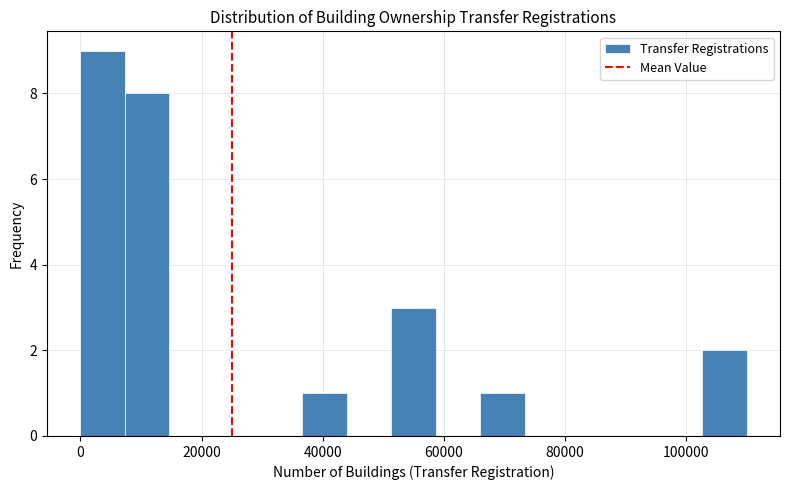

Around what value on the x-axis is the tallest bar? Give the approximate position of its centre, as read against the axis.

4000